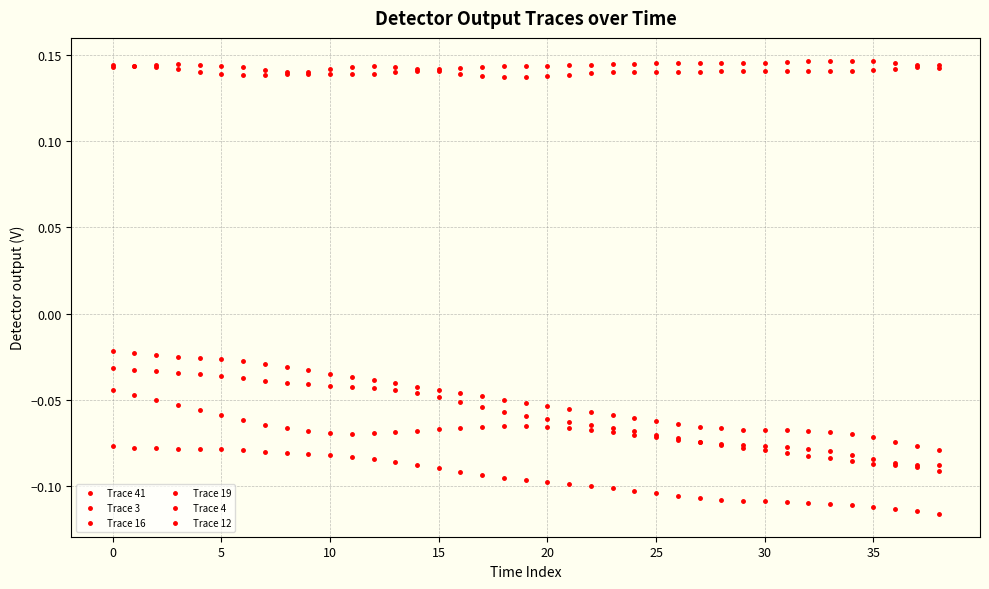

Reading right to left, what are all the values shown in this chart?

Trace 41: -0.1	-0.1	-0.1	-0.1	-0.1	-0.1	-0.1	-0.1	-0.1	-0.1	-0.1	-0.1	-0.1	-0.1	-0.1	-0.1	-0.1	-0.1	-0.1	-0.1	-0.1	-0.1	-0.1	-0.1	-0.1	-0.1	-0.1	-0.1	-0.1	-0.1	-0.1	-0.1	-0.1	-0.1	-0.1	-0.1	-0.0	-0.0	-0.0
Trace 3: -0.1	-0.1	-0.1	-0.1	-0.1	-0.1	-0.1	-0.1	-0.1	-0.1	-0.1	-0.1	-0.1	-0.1	-0.1	-0.1	-0.1	-0.1	-0.1	-0.1	-0.1	-0.1	-0.1	-0.0	-0.0	-0.0	-0.0	-0.0	-0.0	-0.0	-0.0	-0.0	-0.0	-0.0	-0.0	-0.0	-0.0	-0.0	-0.0
Trace 16: -0.1	-0.1	-0.1	-0.1	-0.1	-0.1	-0.1	-0.1	-0.1	-0.1	-0.1	-0.1	-0.1	-0.1	-0.1	-0.1	-0.1	-0.1	-0.1	-0.1	-0.0	-0.0	-0.0	-0.0	-0.0	-0.0	-0.0	-0.0	-0.0	-0.0	-0.0	-0.0	-0.0	-0.0	-0.0	-0.0	-0.0	-0.0	-0.0
Trace 19: -0.1	-0.1	-0.1	-0.1	-0.1	-0.1	-0.1	-0.1	-0.1	-0.1	-0.1	-0.1	-0.1	-0.1	-0.1	-0.1	-0.1	-0.1	-0.1	-0.1	-0.1	-0.1	-0.1	-0.1	-0.1	-0.1	-0.1	-0.1	-0.1	-0.1	-0.1	-0.1	-0.1	-0.1	-0.1	-0.1	-0.1	-0.1	-0.1
Trace 4: 0.1	0.1	0.1	0.1	0.1	0.1	0.1	0.1	0.1	0.1	0.1	0.1	0.1	0.1	0.1	0.1	0.1	0.1	0.1	0.1	0.1	0.1	0.1	0.1	0.1	0.1	0.1	0.1	0.1	0.1	0.1	0.1	0.1	0.1	0.1	0.1	0.1	0.1	0.1
Trace 12: 0.1	0.1	0.1	0.1	0.1	0.1	0.1	0.1	0.1	0.1	0.1	0.1	0.1	0.1	0.1	0.1	0.1	0.1	0.1	0.1	0.1	0.1	0.1	0.1	0.1	0.1	0.1	0.1	0.1	0.1	0.1	0.1	0.1	0.1	0.1	0.1	0.1	0.1	0.1